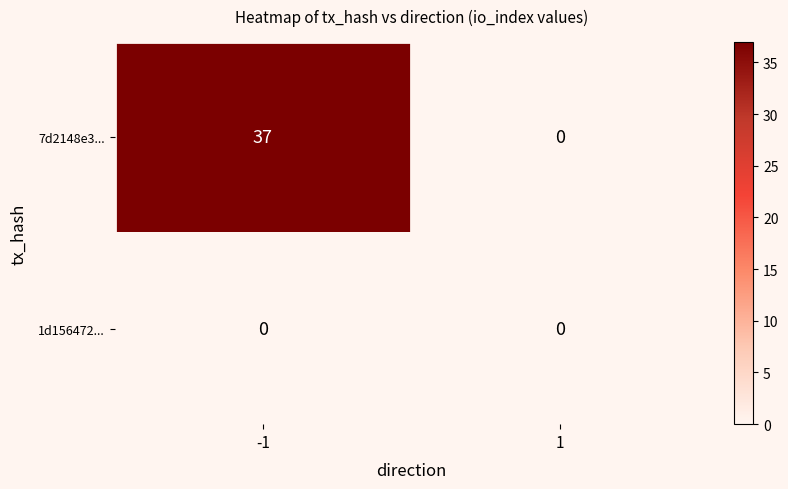

Reading left to right, extract all data points from this chart.

7d2148e3...: -1=37	1=0
1d156472...: -1=0	1=0